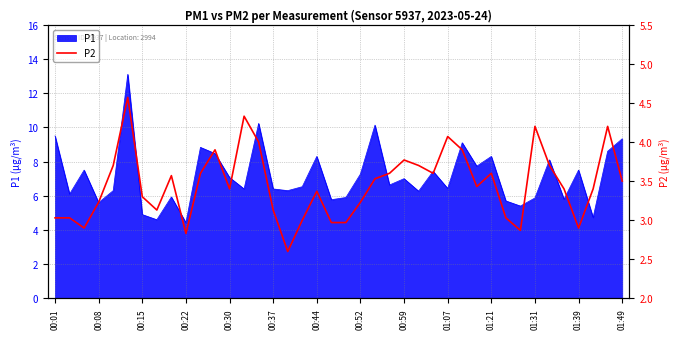

What is the minimum value shown in the chart?

2.6